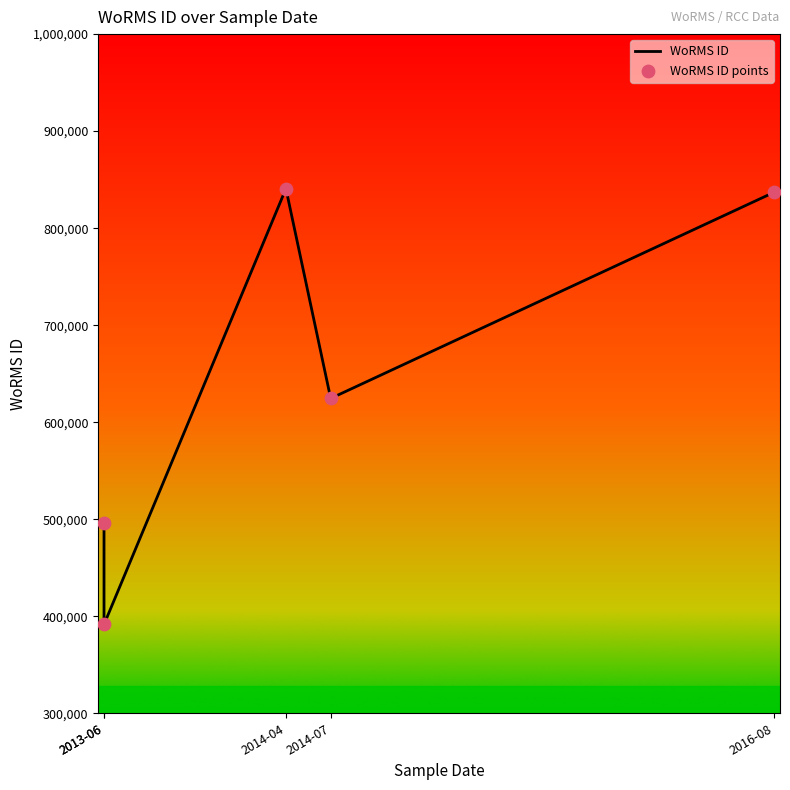

What are all the series names shown in the legend?

WoRMS ID, WoRMS ID points